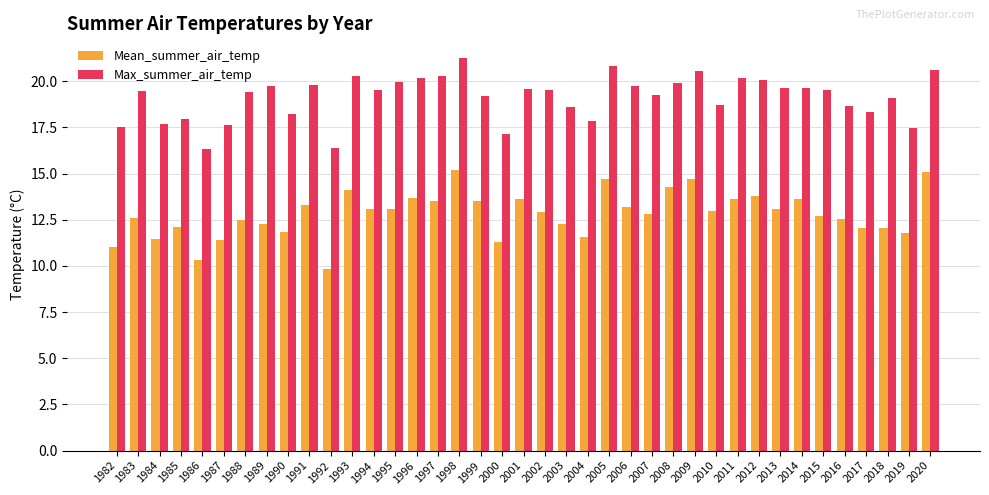

The value of Mean_summer_air_temp at 2016 is 19.7. True or false?

False